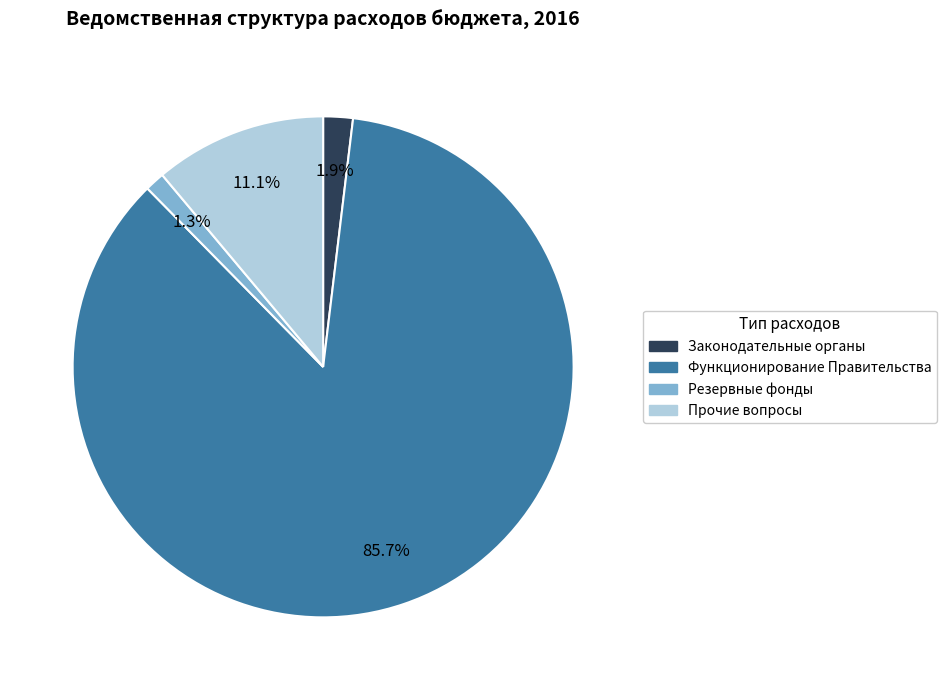

Is there any slice that represents more than half of the pie?

Yes